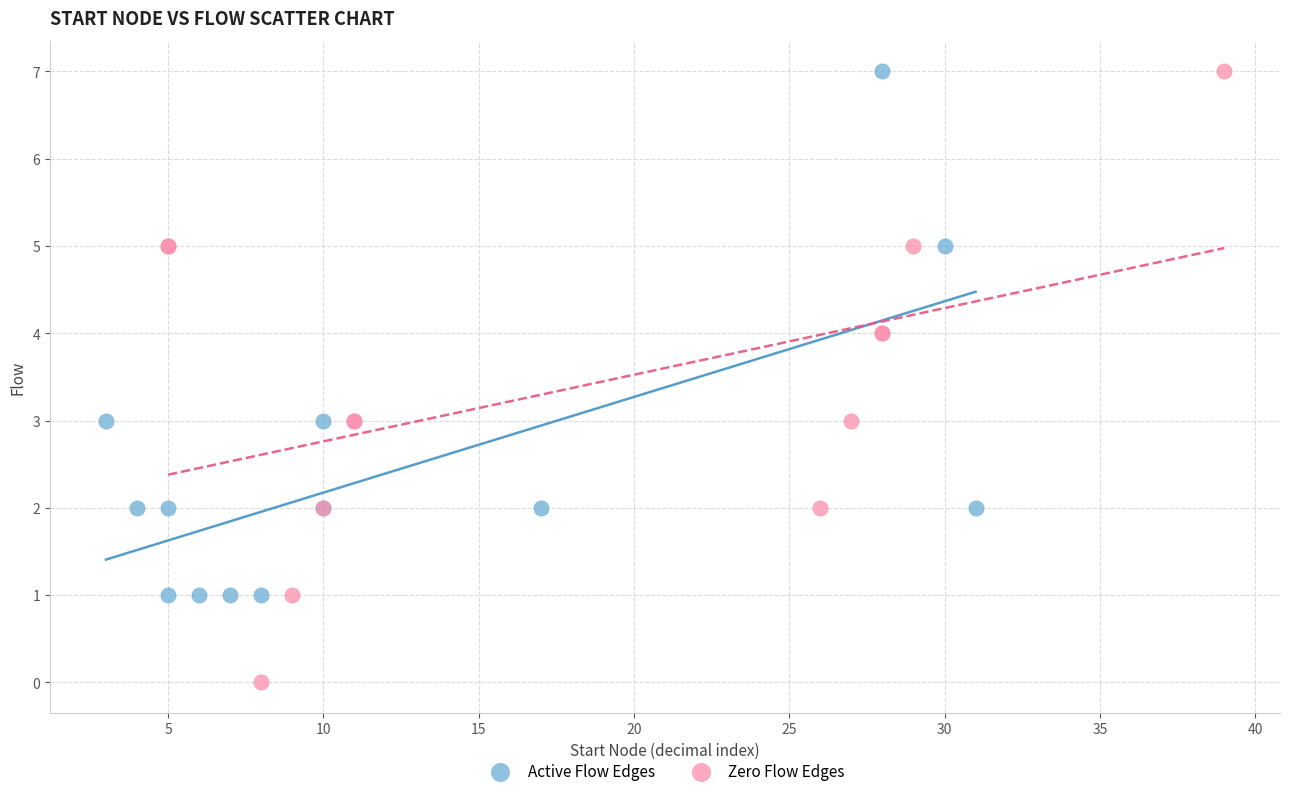

Which series contains the lowest Y value?

Zero Flow Edges